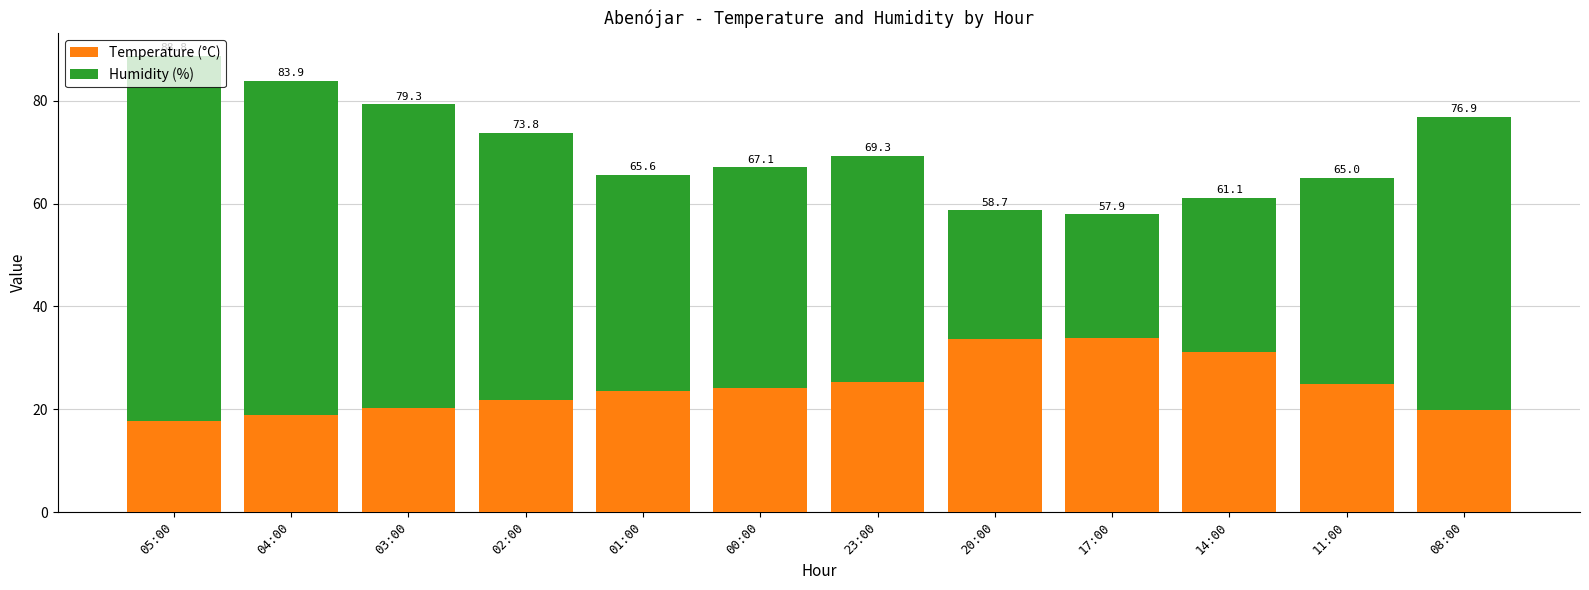

What are all the series names shown in the legend?

Temperature (°C), Humidity (%)